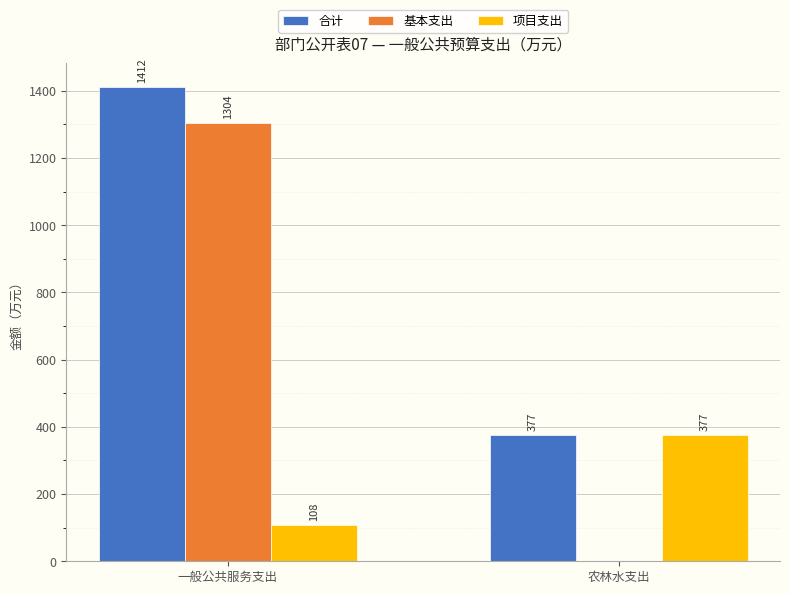

At which label is 基本支出 closest to 651?

农林水支出